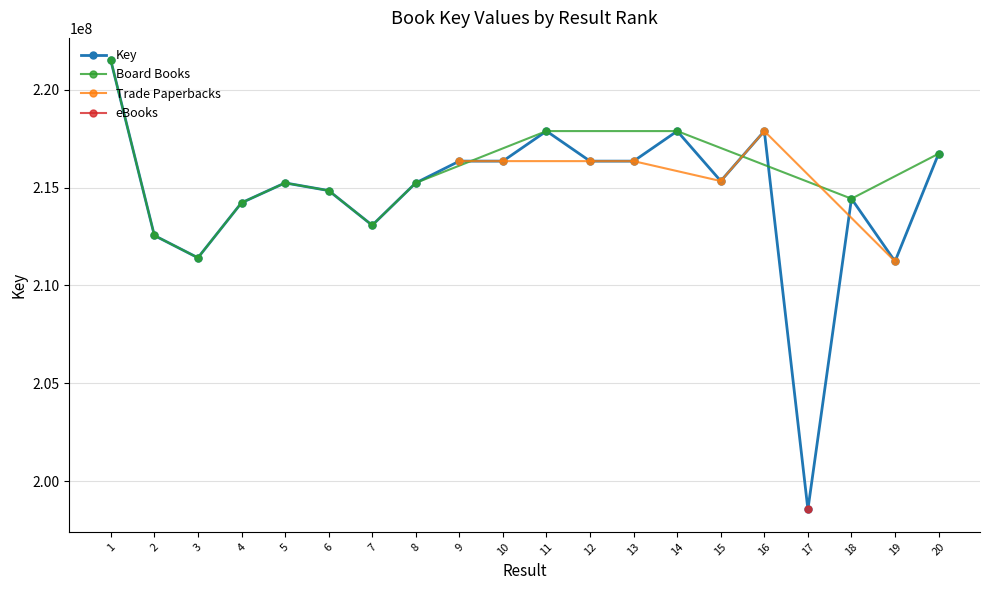

Is it true that the value at 15 is 75008733?

False